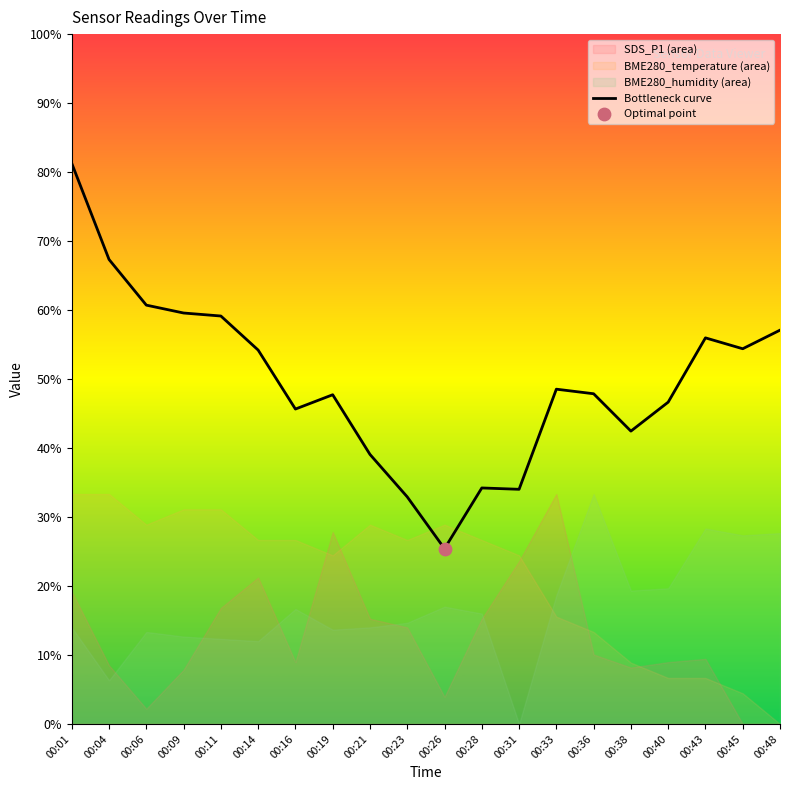

What is the change in value from 00:09 to 00:19?

-11.8